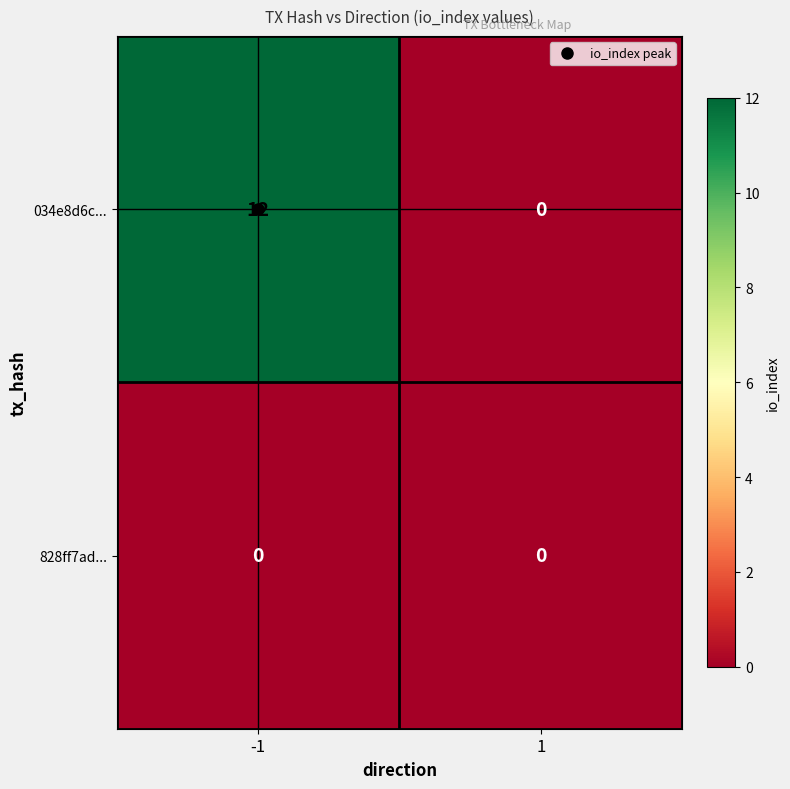

The 034e8d6c... series shows 6 at -1. True or false?

False